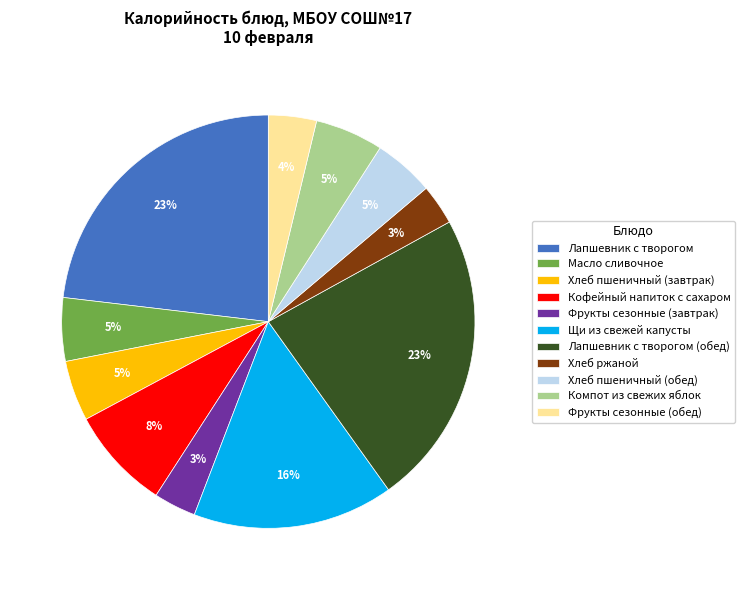

How many slices are in this pie chart?

11